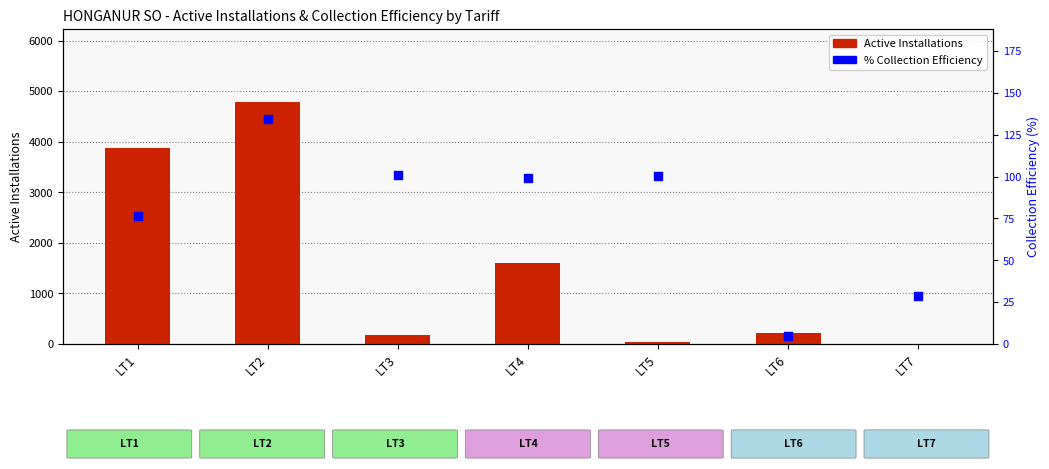

What are all the series names shown in the legend?

Active Installations, % Collection Efficiency